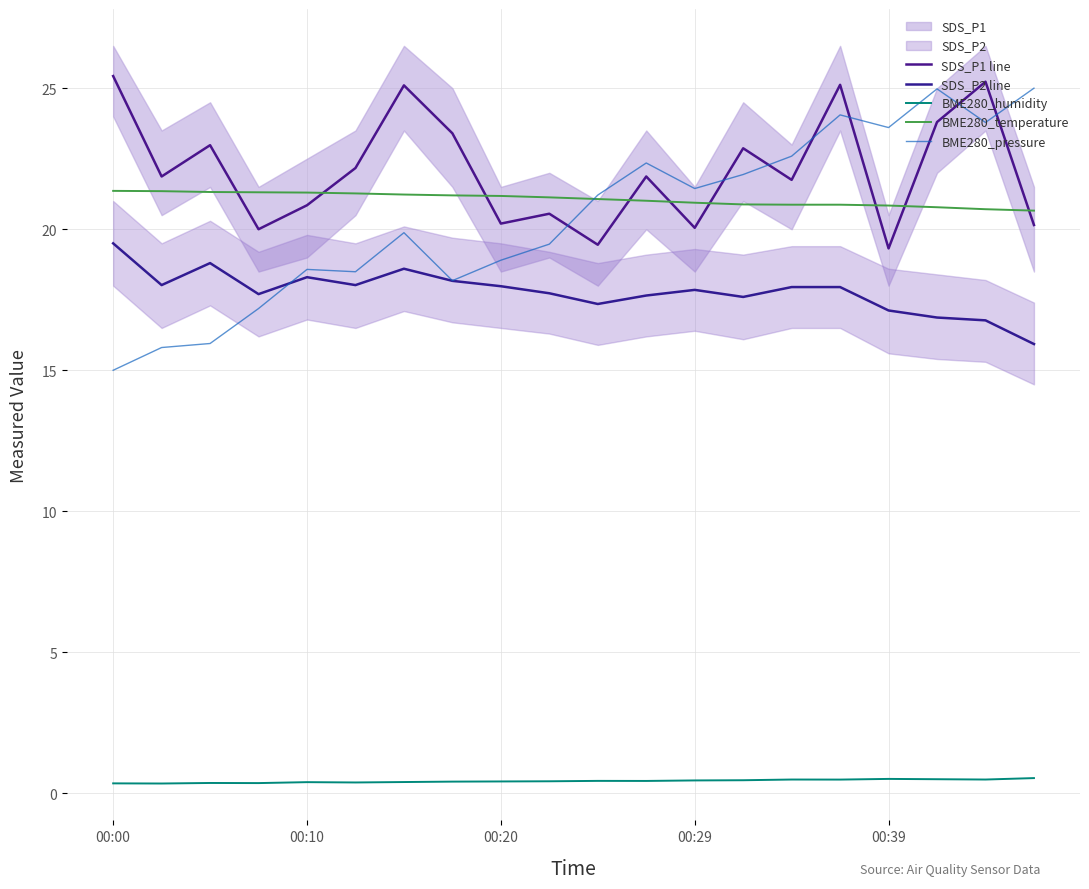

What is the difference between the second highest and minimum values in the BME280_pressure series?

10.0